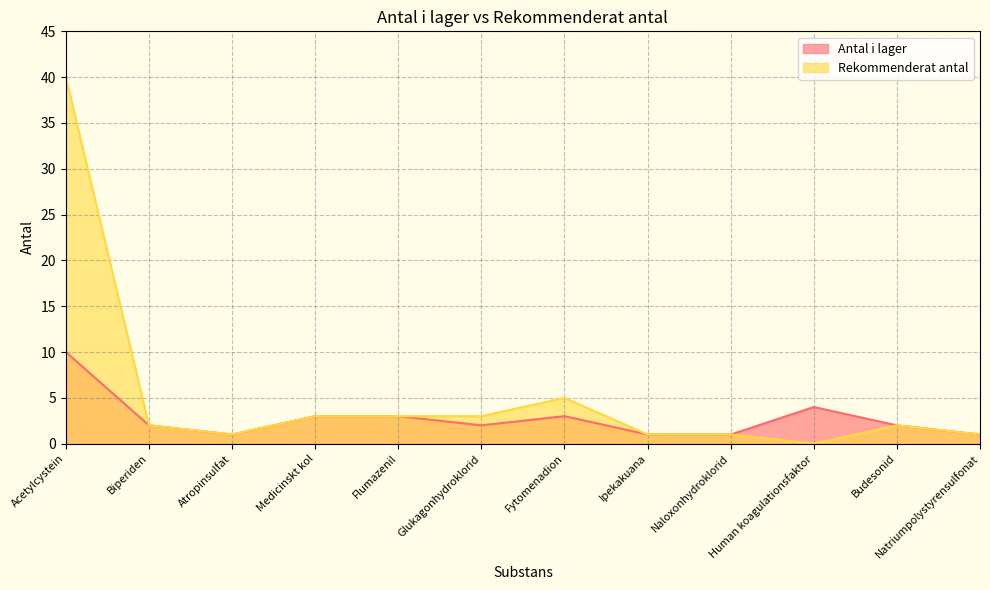

What is the greatest value displayed?

40